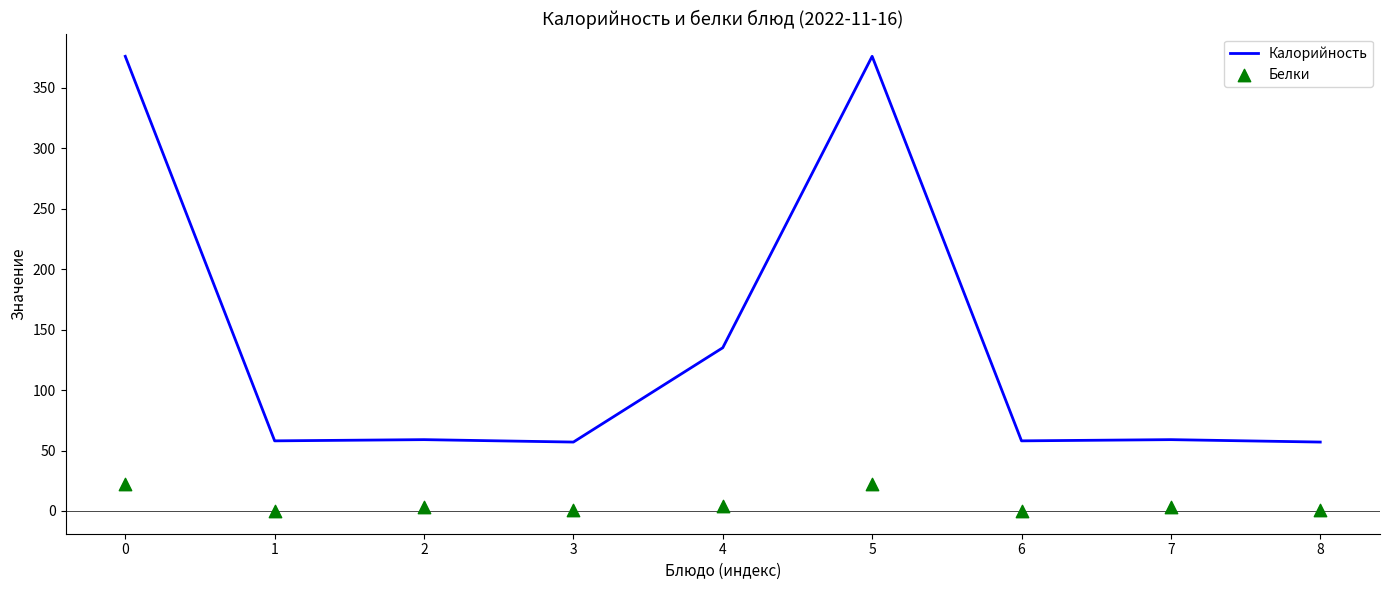

What is the total value across all series at 4?

139